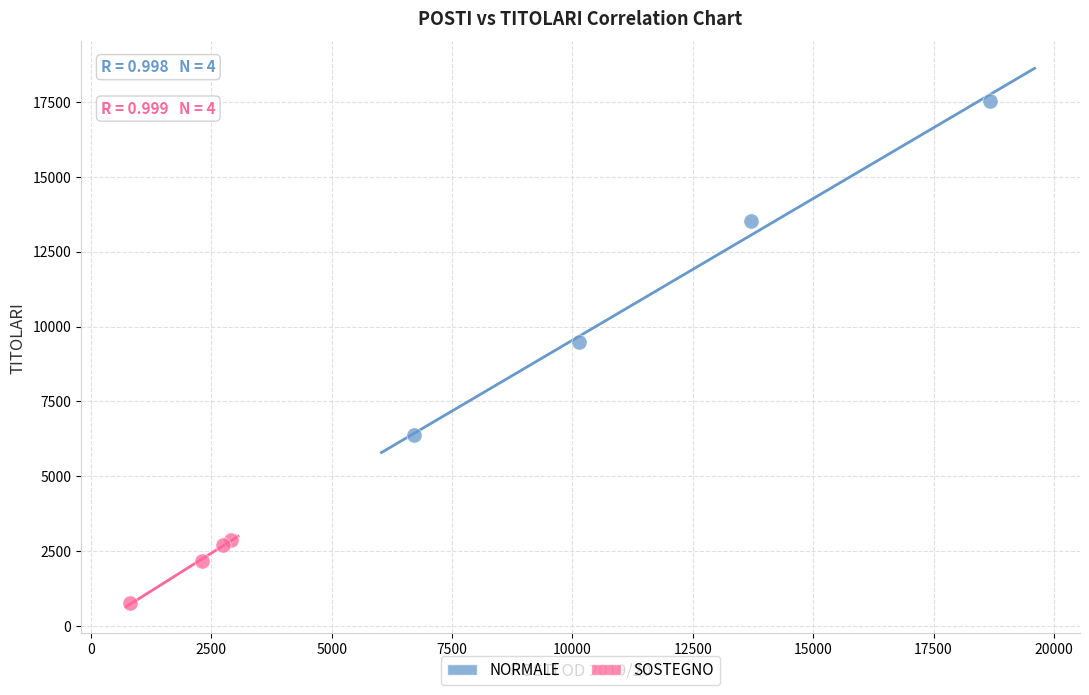

Which series contains the lowest Y value?

SOSTEGNO